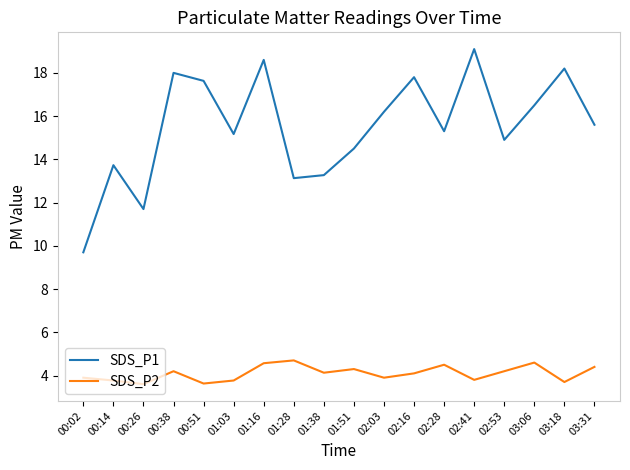

Which series has the widest spread of values?

SDS_P1